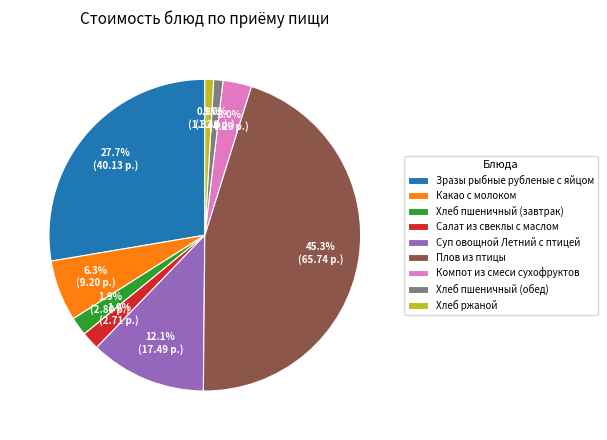

Does any single category account for the majority?

No